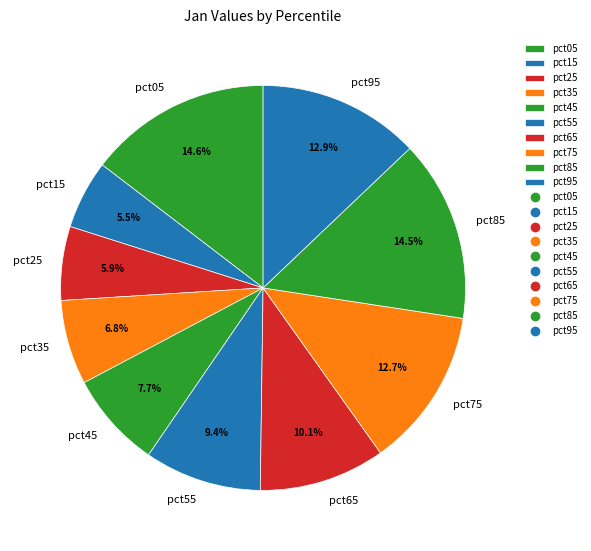

Is pct55 the majority of the pie?

No